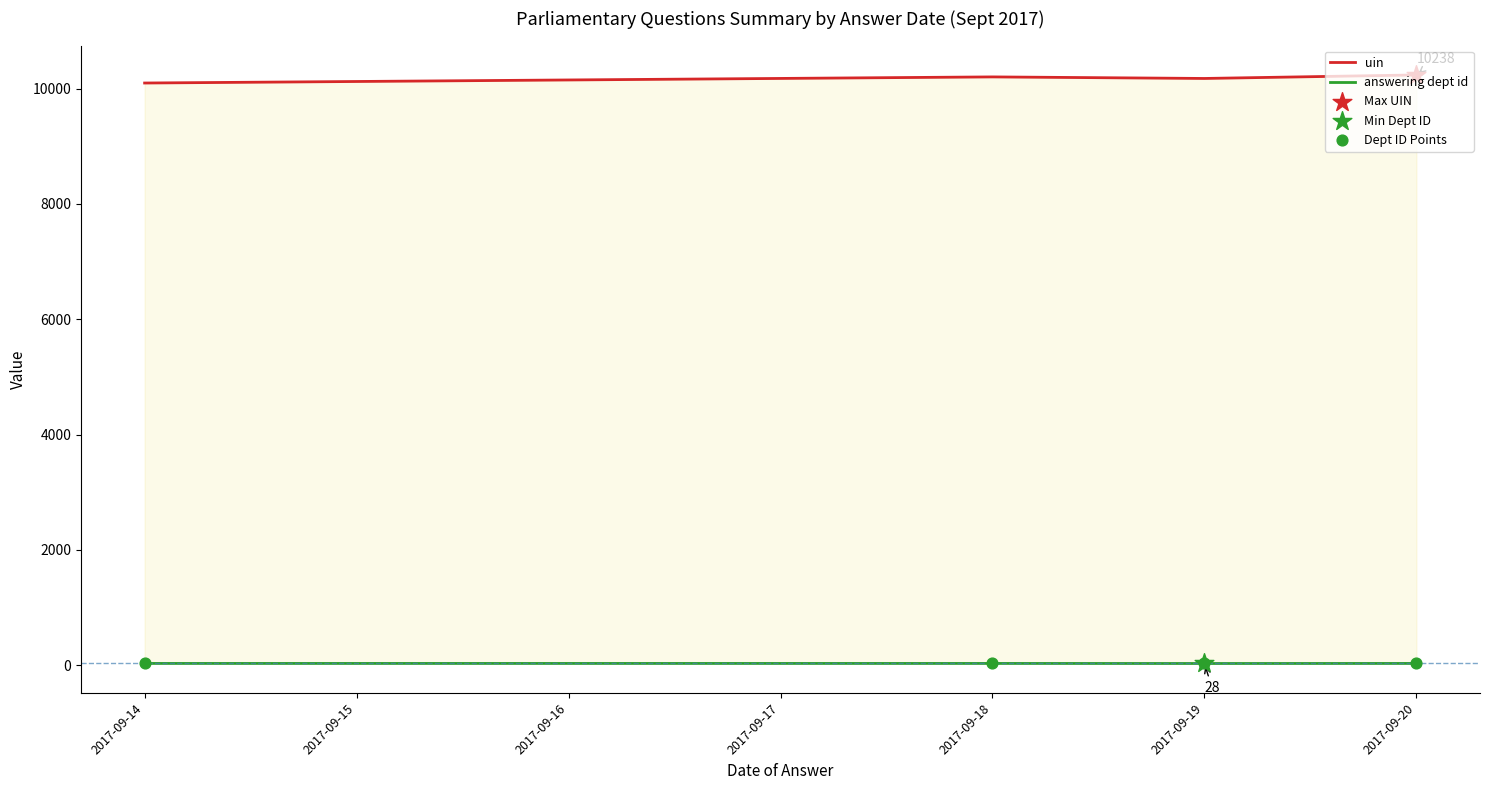

Is the value of Dept ID Points at 2017-09-20 greater than the value of answering dept id at 2017-09-19?

Yes